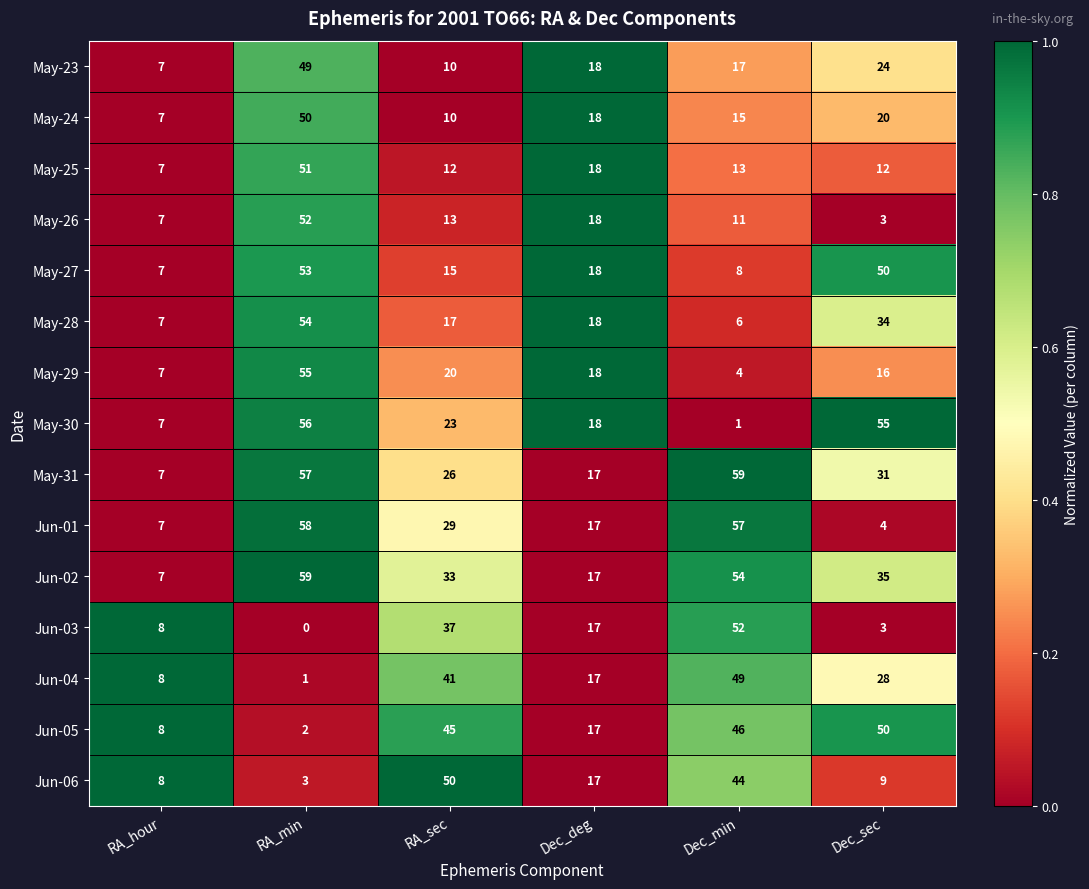

Which label corresponds to the smallest value in the chart?

RA_min